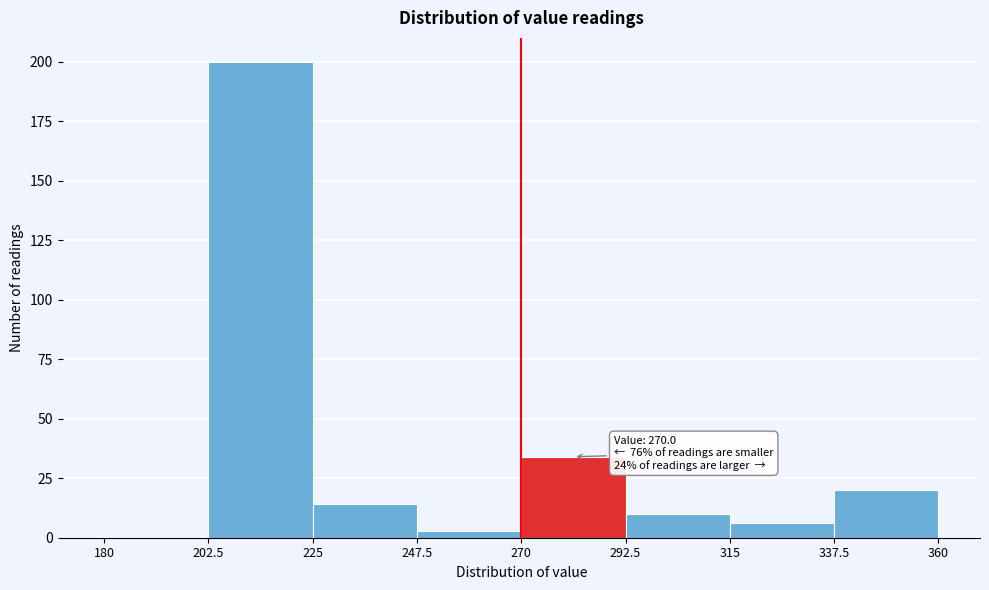

Over which range of the x-axis is the bar tallest?

202.5 to 225